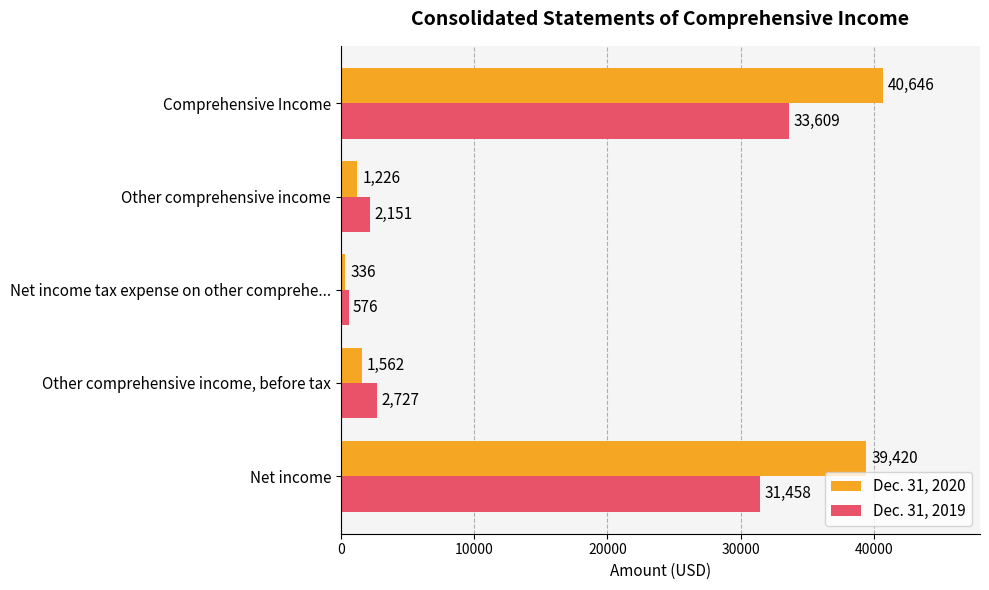

What is the spread (max minus min) of values at Other comprehensive income, before tax?

1165